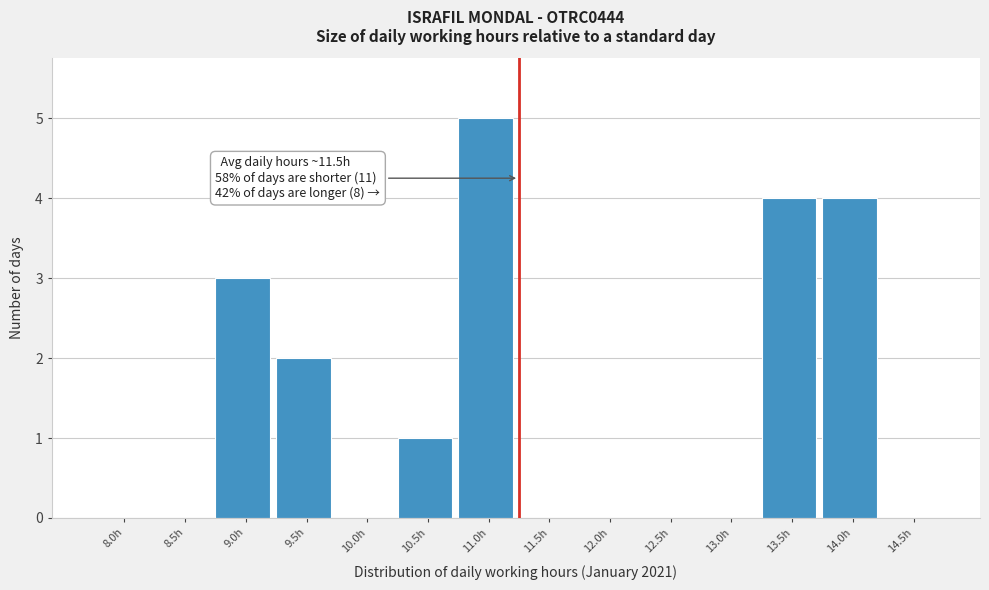

Read the value at 9.0h.

3